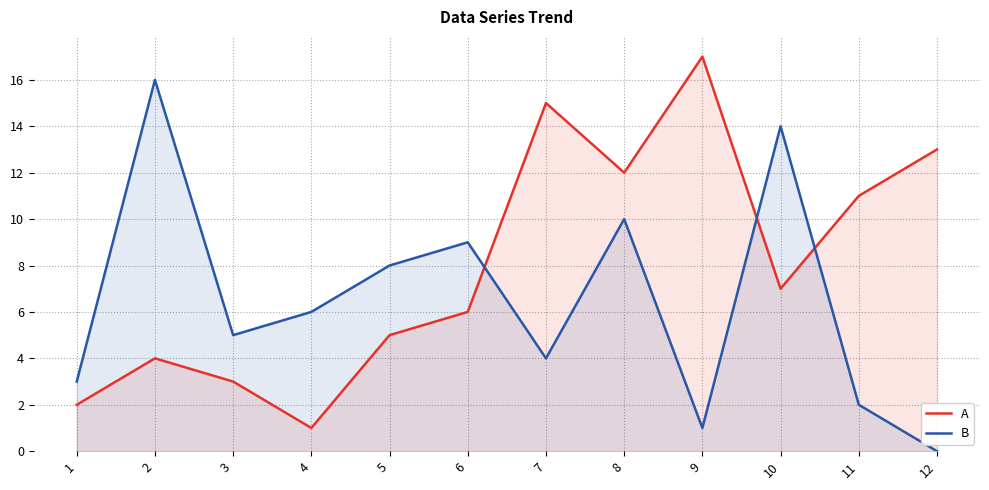

At which label does A first exceed 7?

7